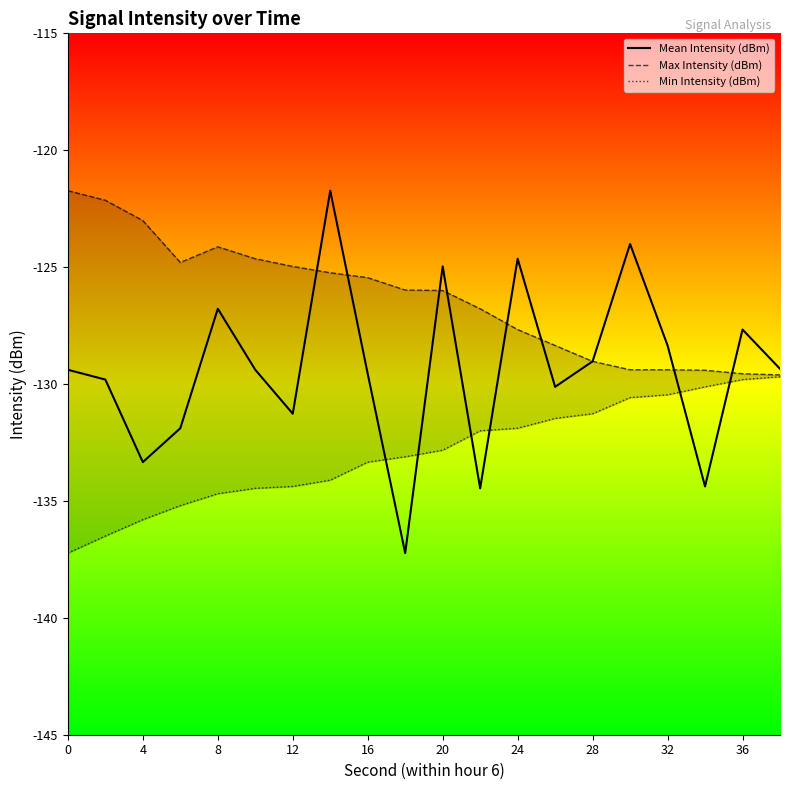

What is the minimum value for Mean Intensity (dBm)?

-137.2